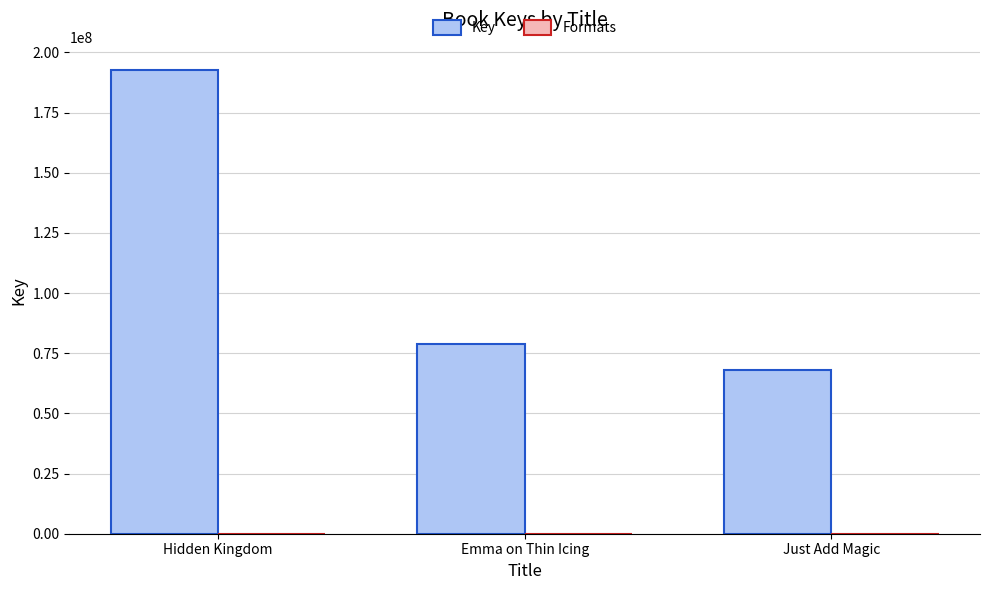

Which series has the largest total across all categories?

Key